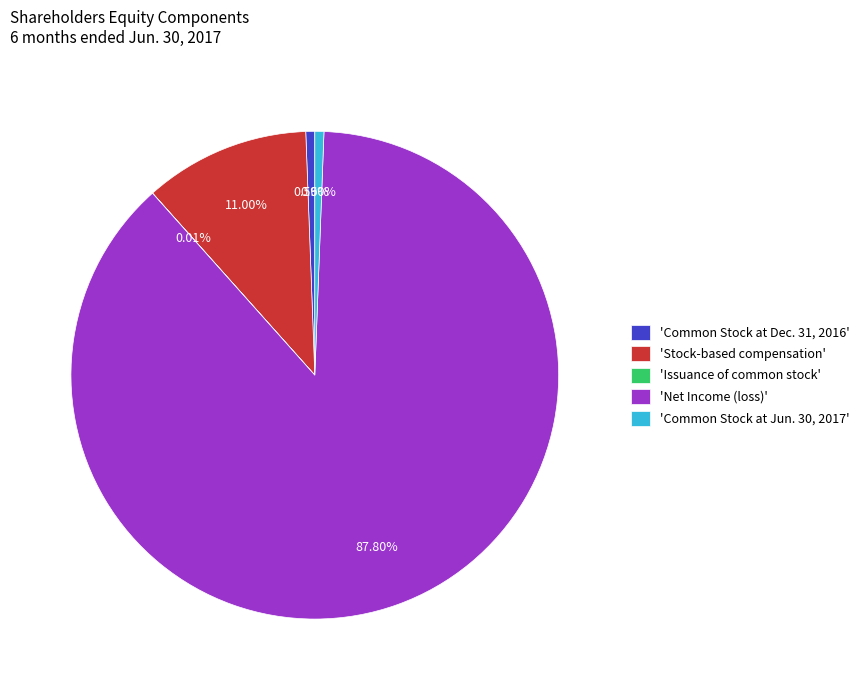

What is the largest slice in the pie chart?

'Net Income (loss)'